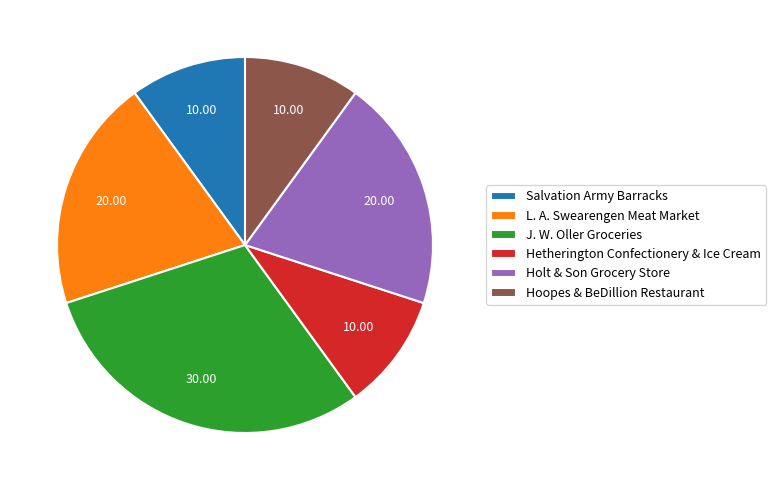

Does Salvation Army Barracks account for over 50% of the chart?

No